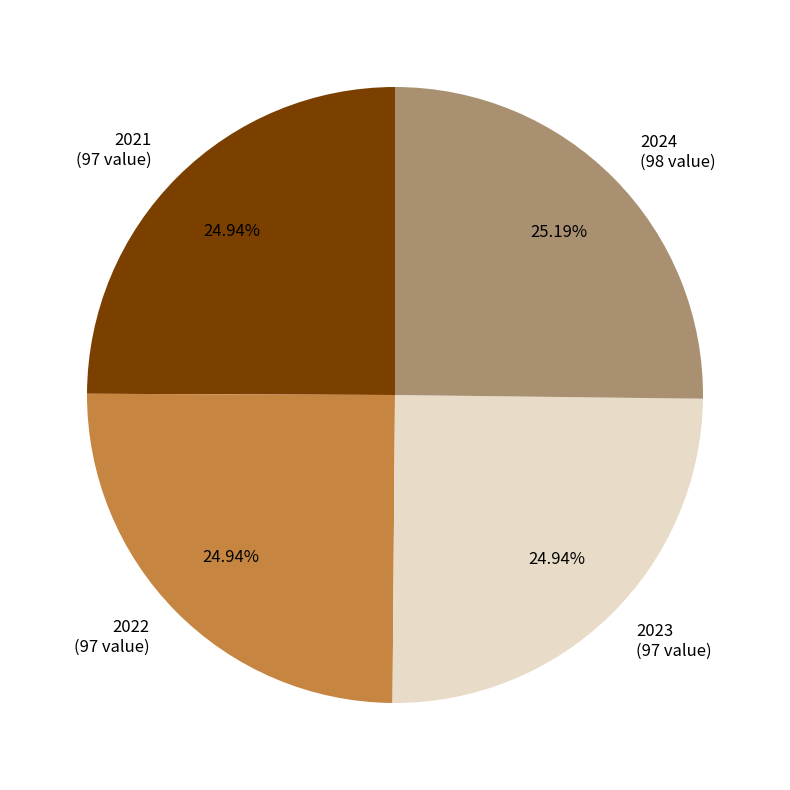

To the nearest percent, what percentage of the pie is 2022?

25%